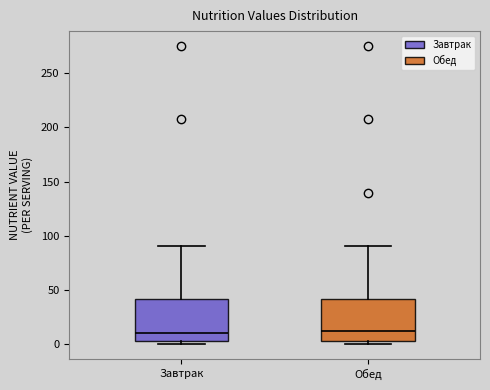

Where is the lower edge of the box for Завтрак on the y-axis? The values are not printed on the chart, so give them approximately, as read against the axis.

5